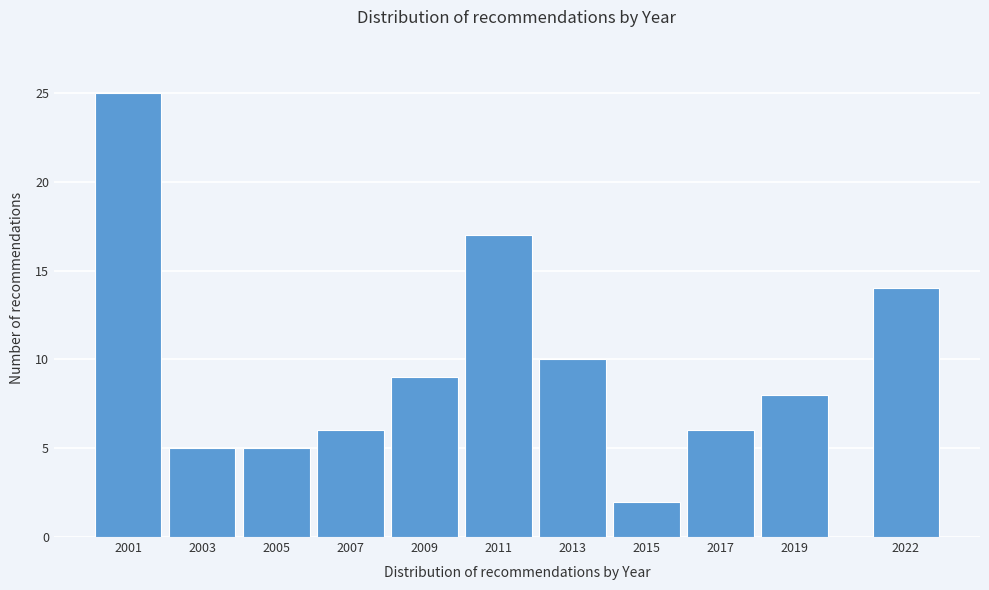

Reading left to right, what are all the values shown in this chart?

2001=25	2003=5	2005=5	2007=6	2009=9	2011=17	2013=10	2015=2	2017=6	2019=8	2022=14